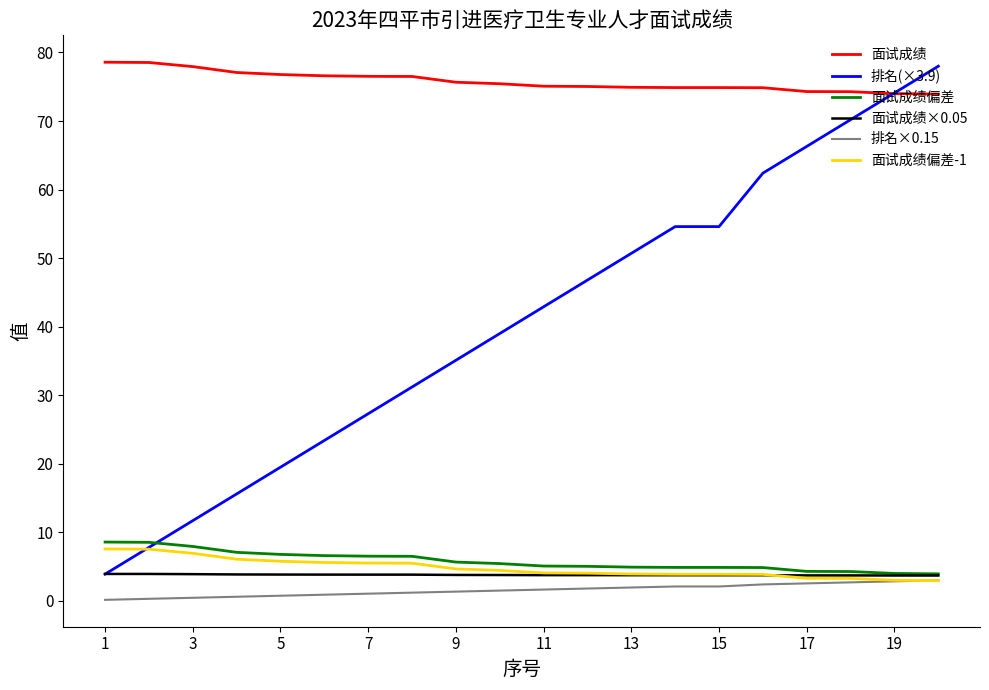

True or false: 面试成绩偏差-1 and 面试成绩偏差 intersect in this chart.

False